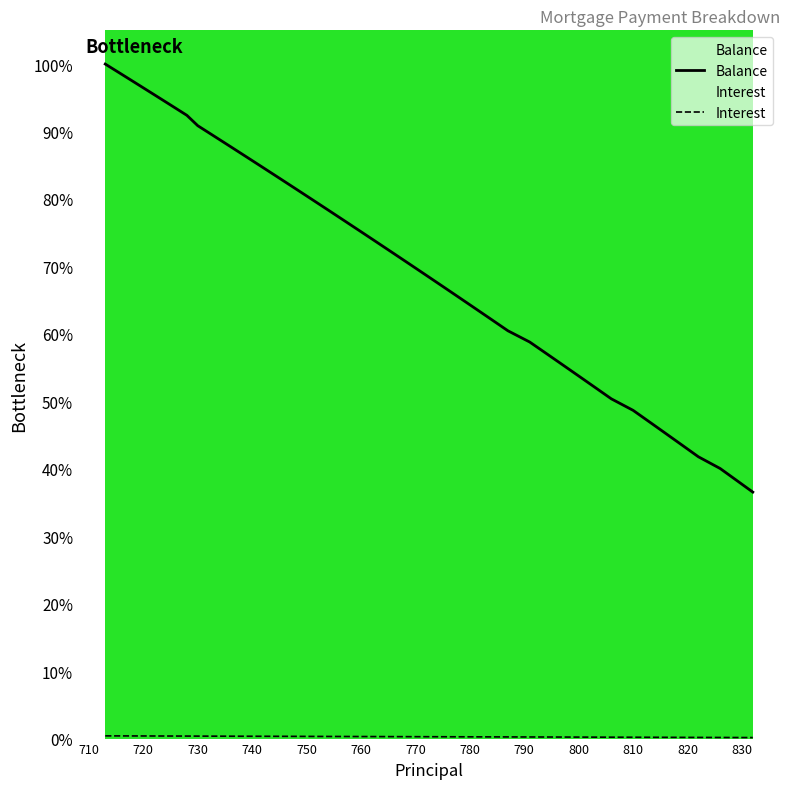

True or false: Balance and Interest intersect in this chart.

False